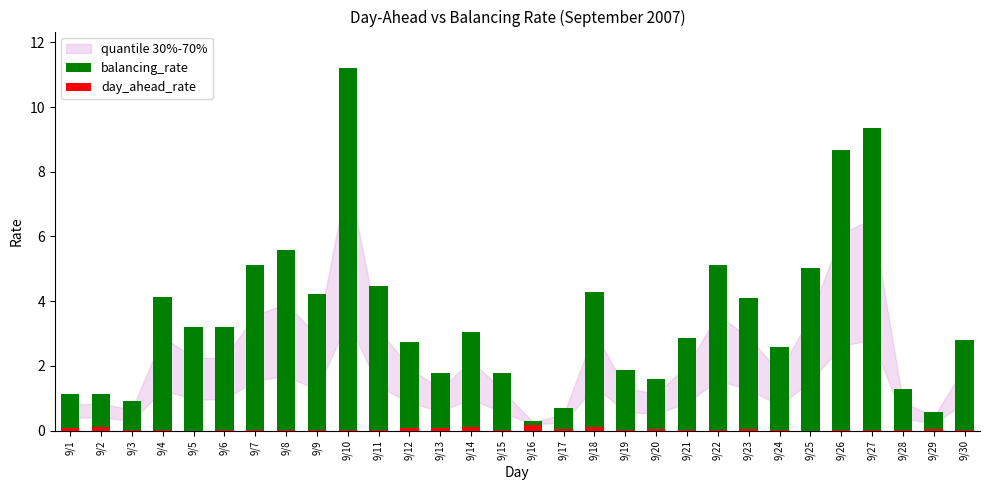

What is the sum of all balancing_rate values?

104.8